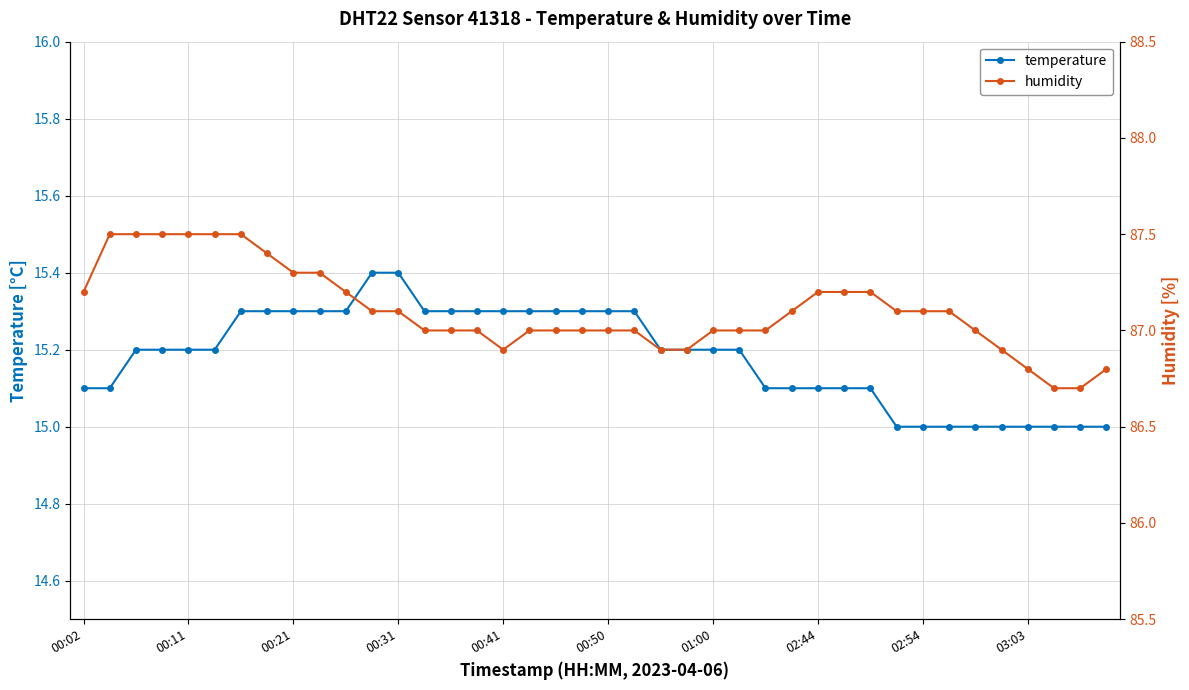

Which series changed the most between 14 and 23?

temperature